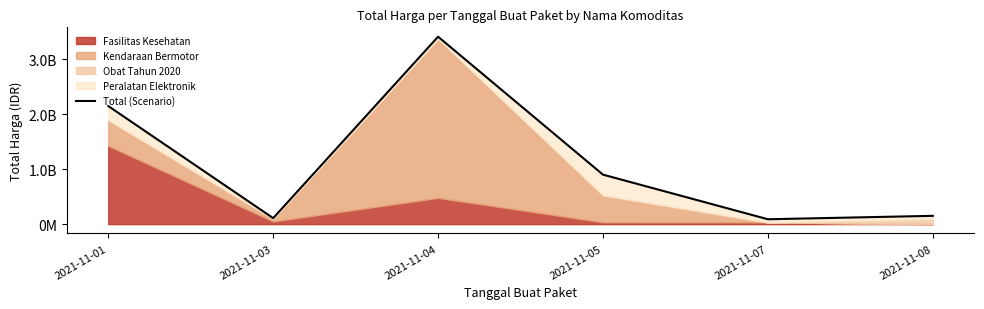

What is the change in value from 2021-11-01 to 2021-11-04?

+1262015240